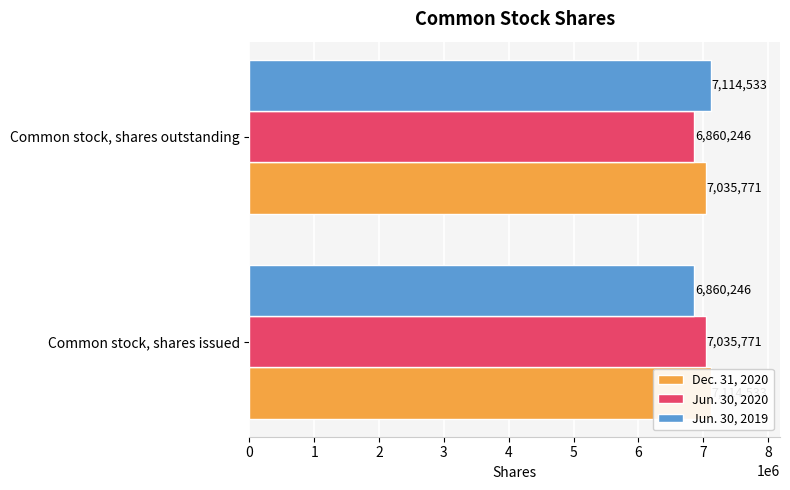

What is the total value across all series at Common stock, shares issued?

21010550